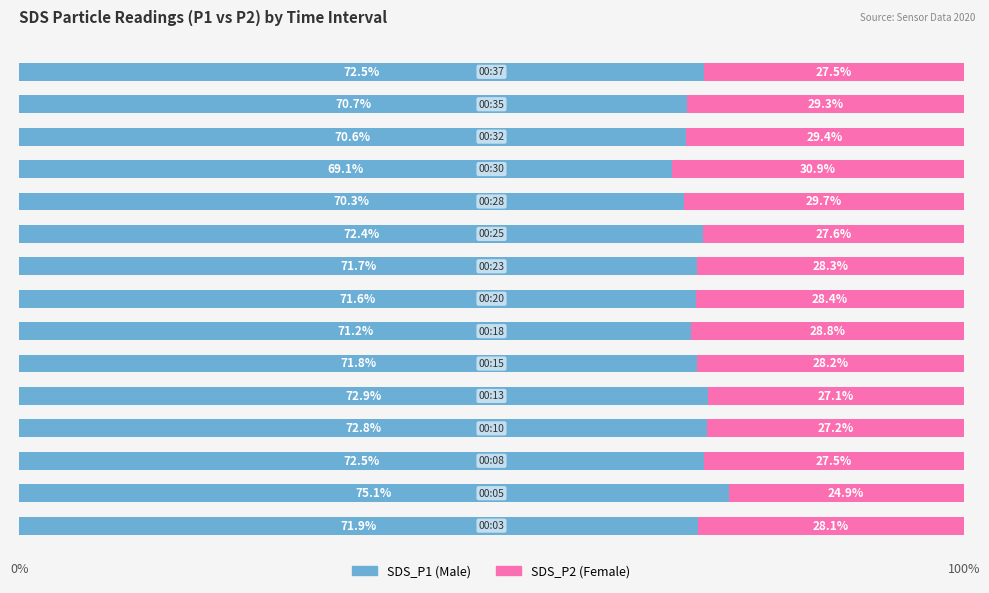

How many distinct data groups are displayed?

2